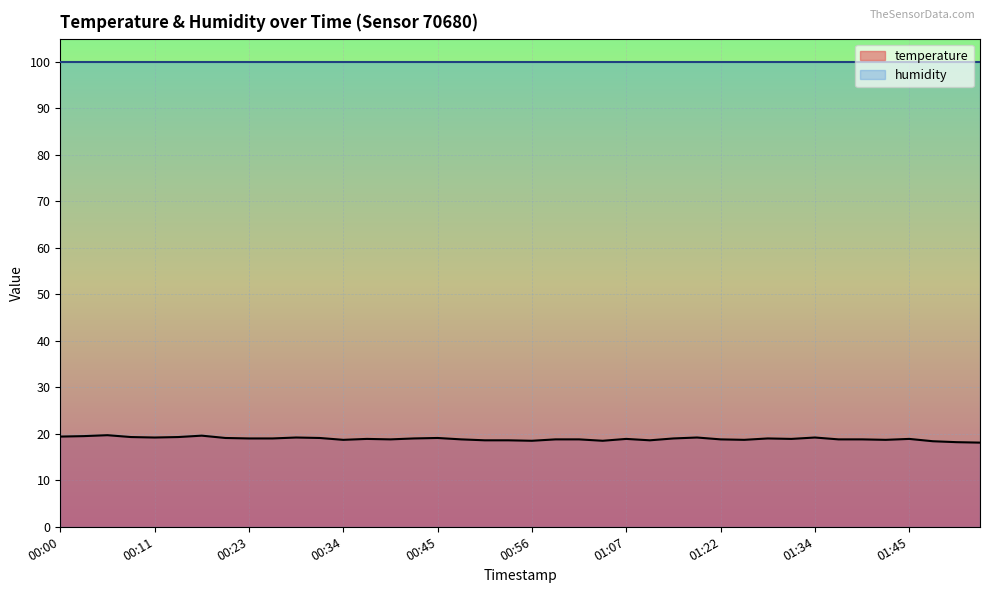

Which label corresponds to the smallest value in the chart?

01:53